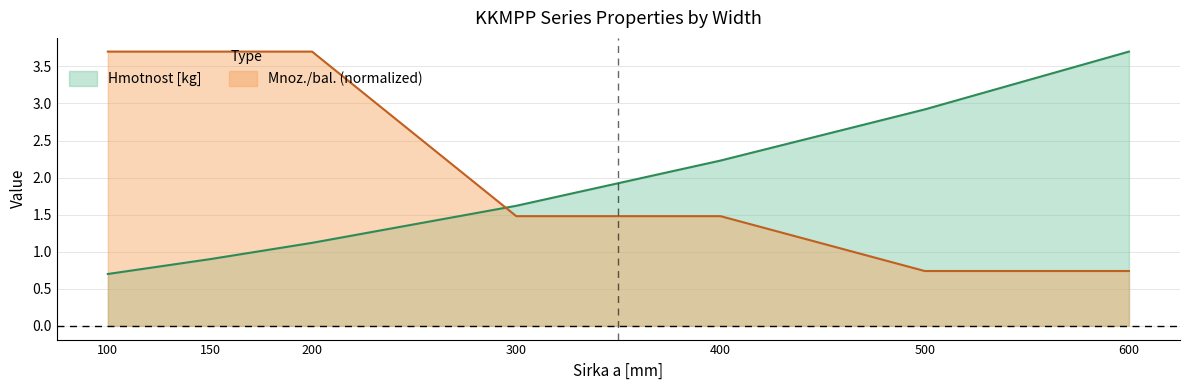

What is the difference between the highest and lowest values at 600?

3.0